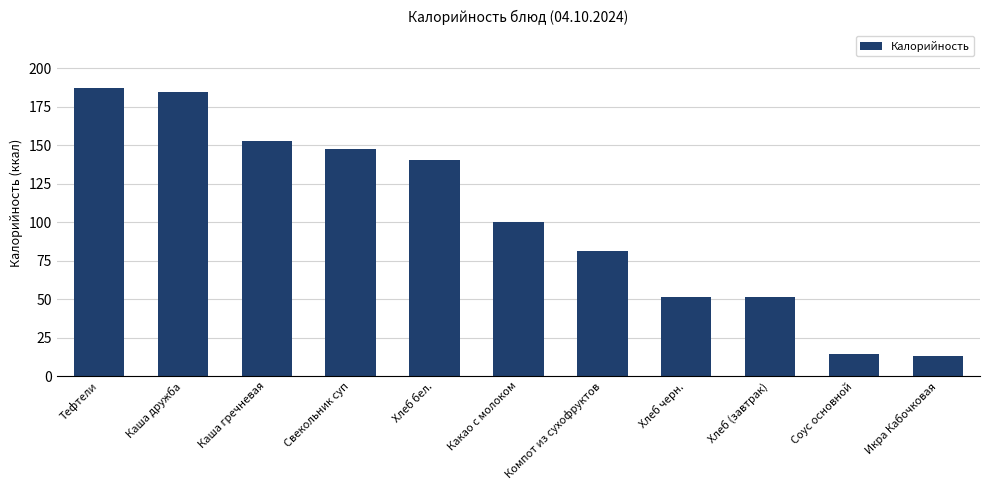

What is the minimum value shown in the chart?

12.8